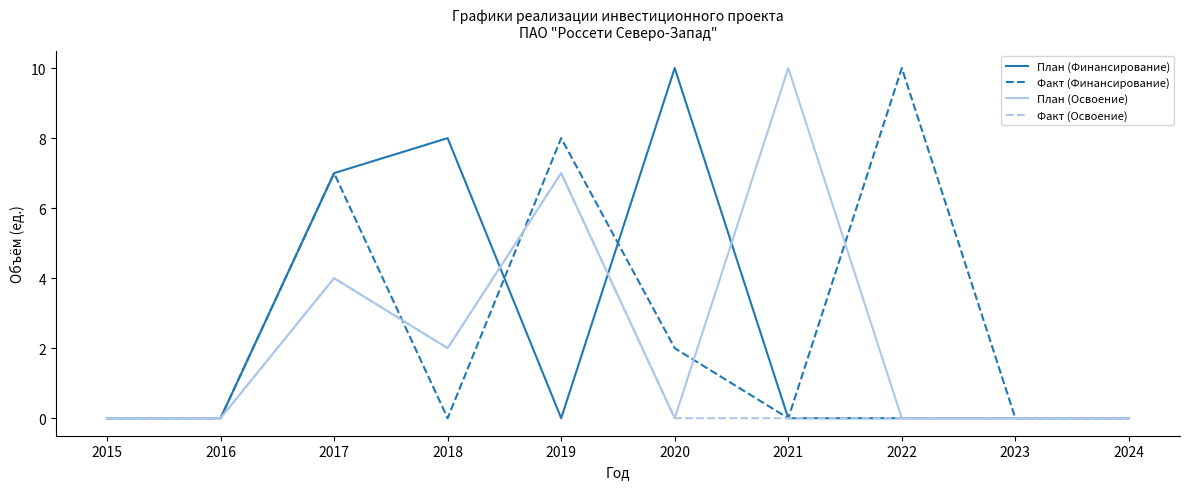

Is the value of Факт (Финансирование) at 2022 greater than the value of План (Финансирование) at 2019?

Yes